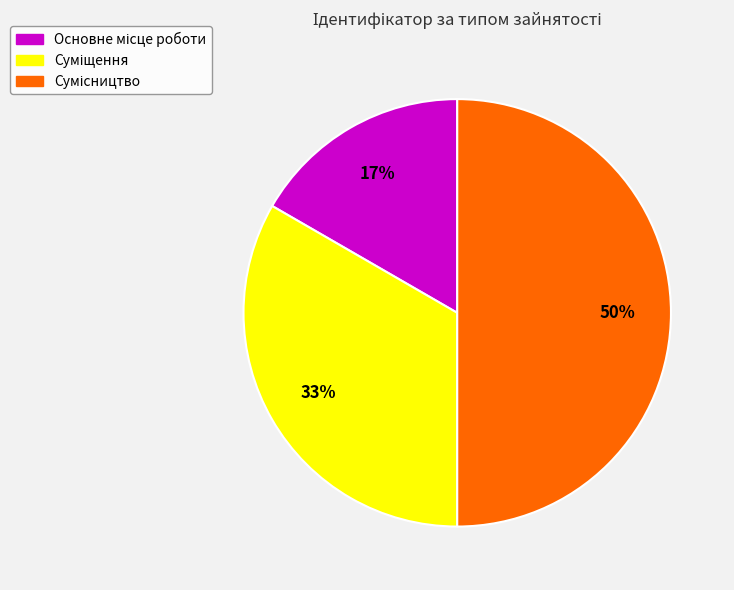

To the nearest percent, what is the difference between the largest and smallest slice percentages?

33%